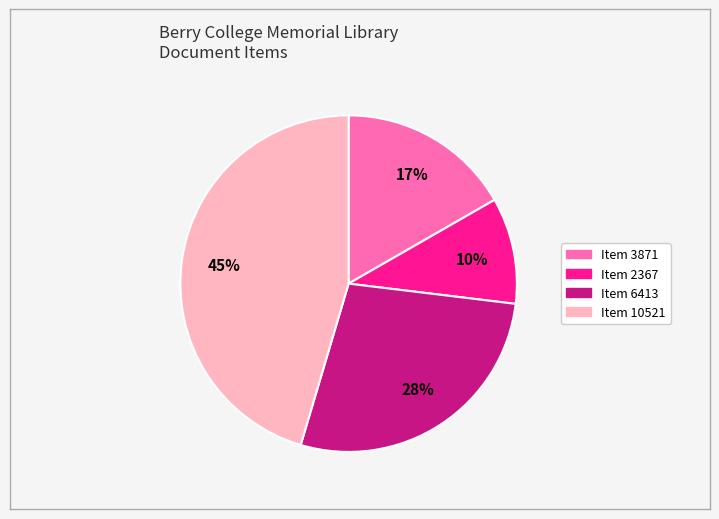

Combined, do Item 6413 and Item 10521 account for over 50%?

Yes